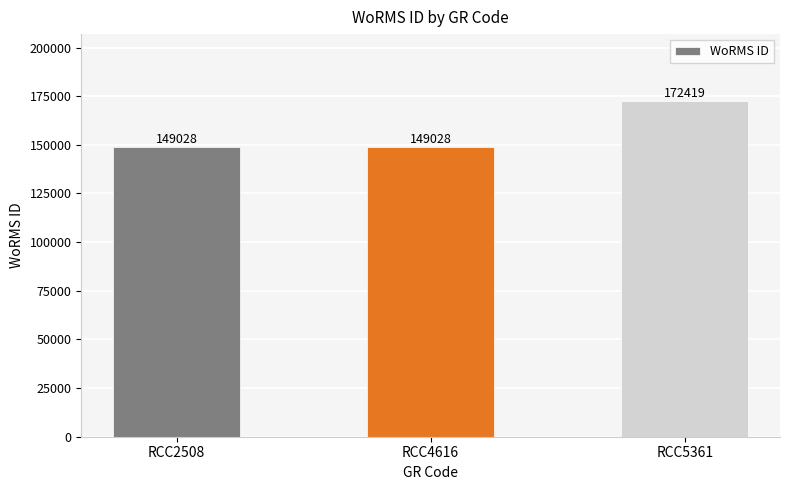

What is the difference between the maximum and minimum values?

23391